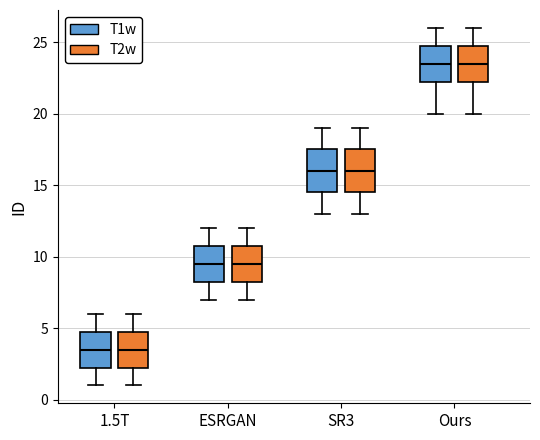

Where is the upper edge of the box for SR3 (T2w) on the y-axis? The values are not printed on the chart, so give them approximately, as read against the axis.

17.5